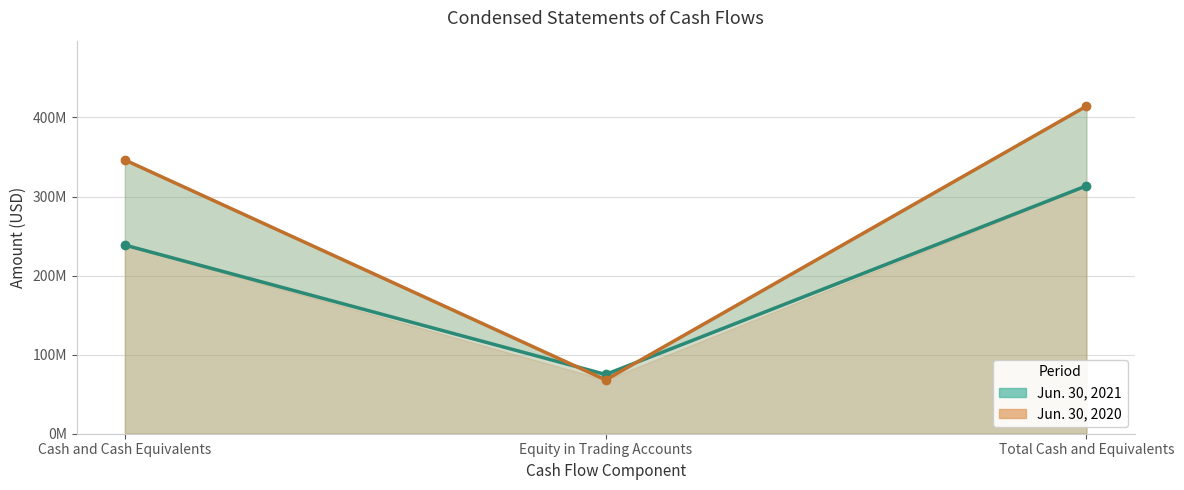

What is the difference between the highest and lowest values at Total Cash and Equivalents?

100747271